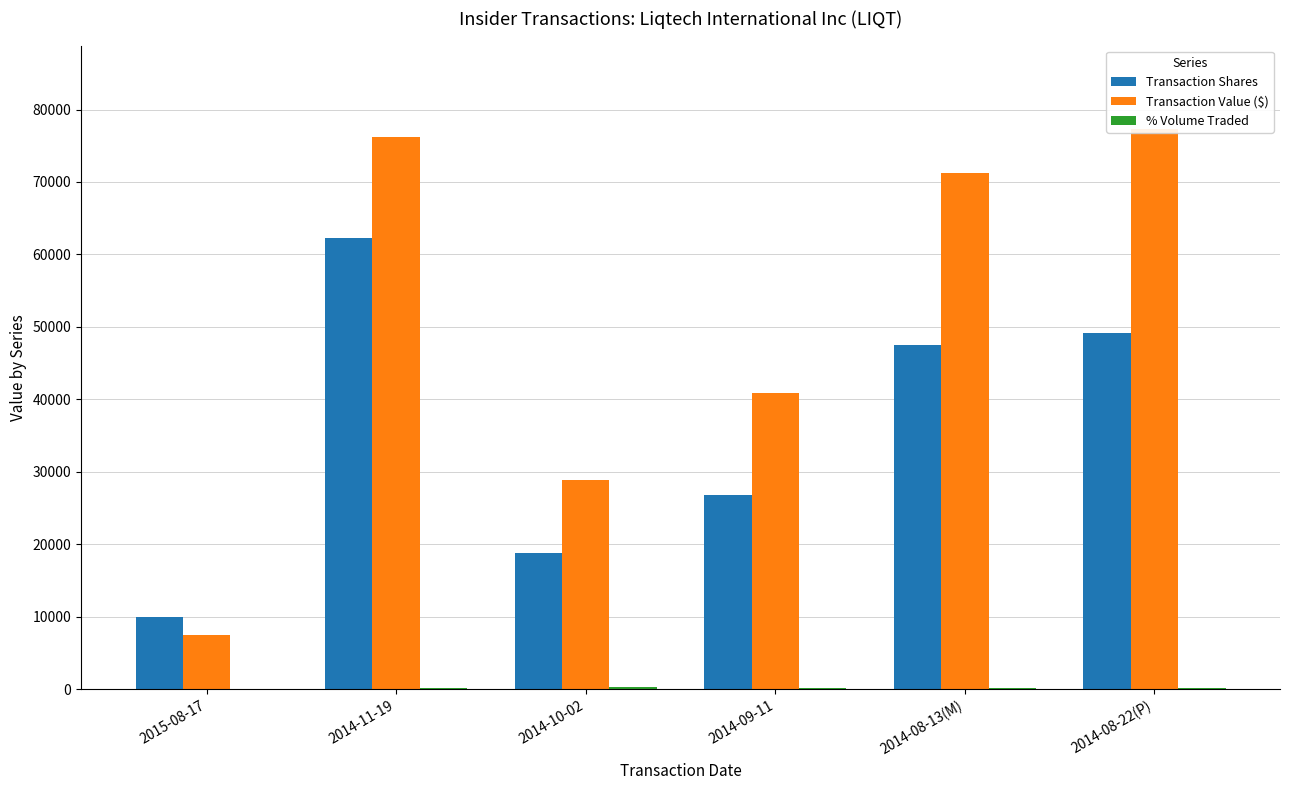

True or false: % Volume Traded has a value of 129 at 2015-08-17.

False